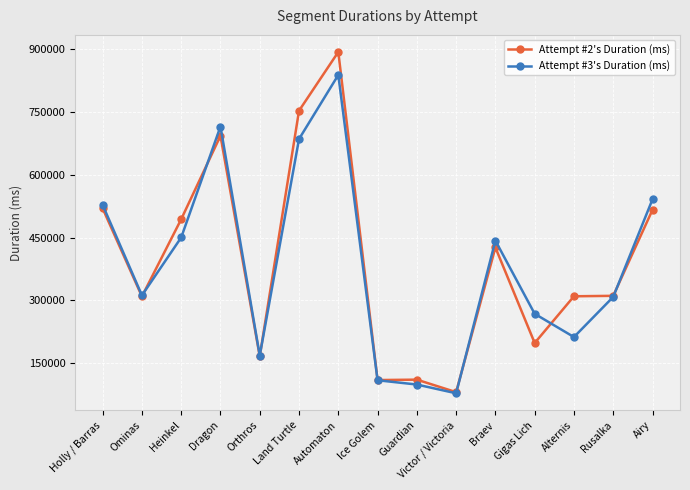

What is the difference between the Attempt #2's Duration (ms) values at Ominas and Heinkel?

184226